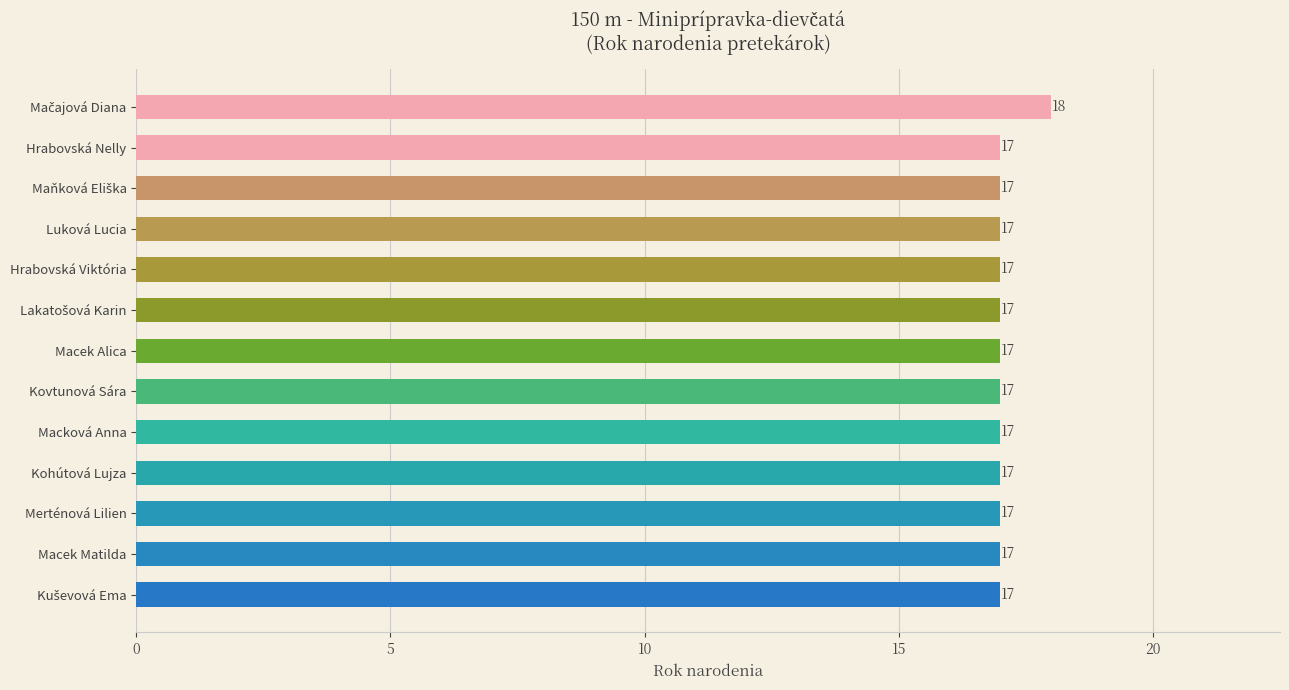

What is the minimum value shown in the chart?

17